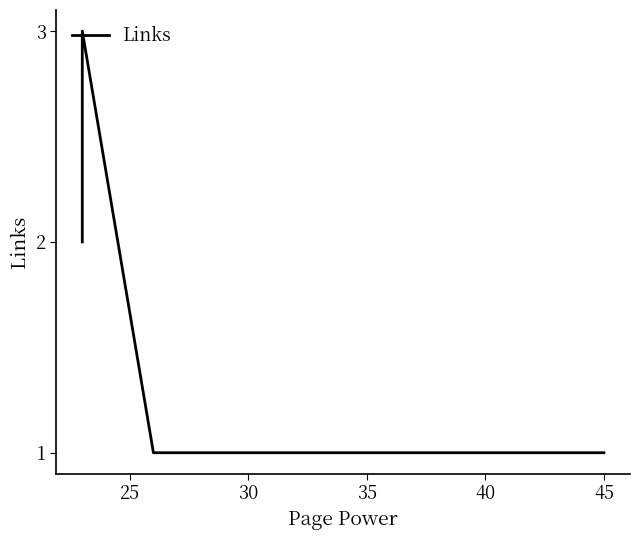

Count the values in the range 1 to 2.

10